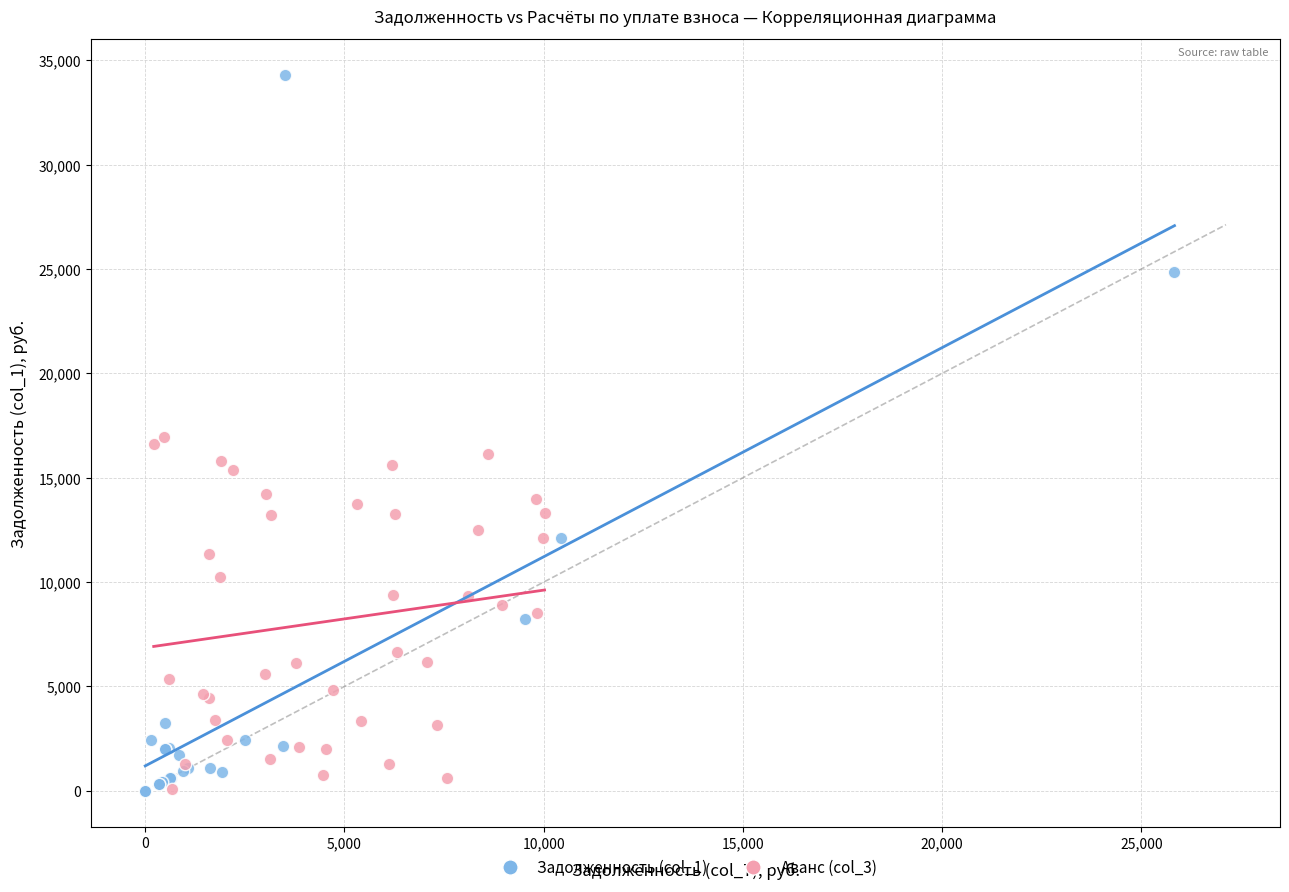

Which series has the widest spread of Y values?

Задолженность (col_1)